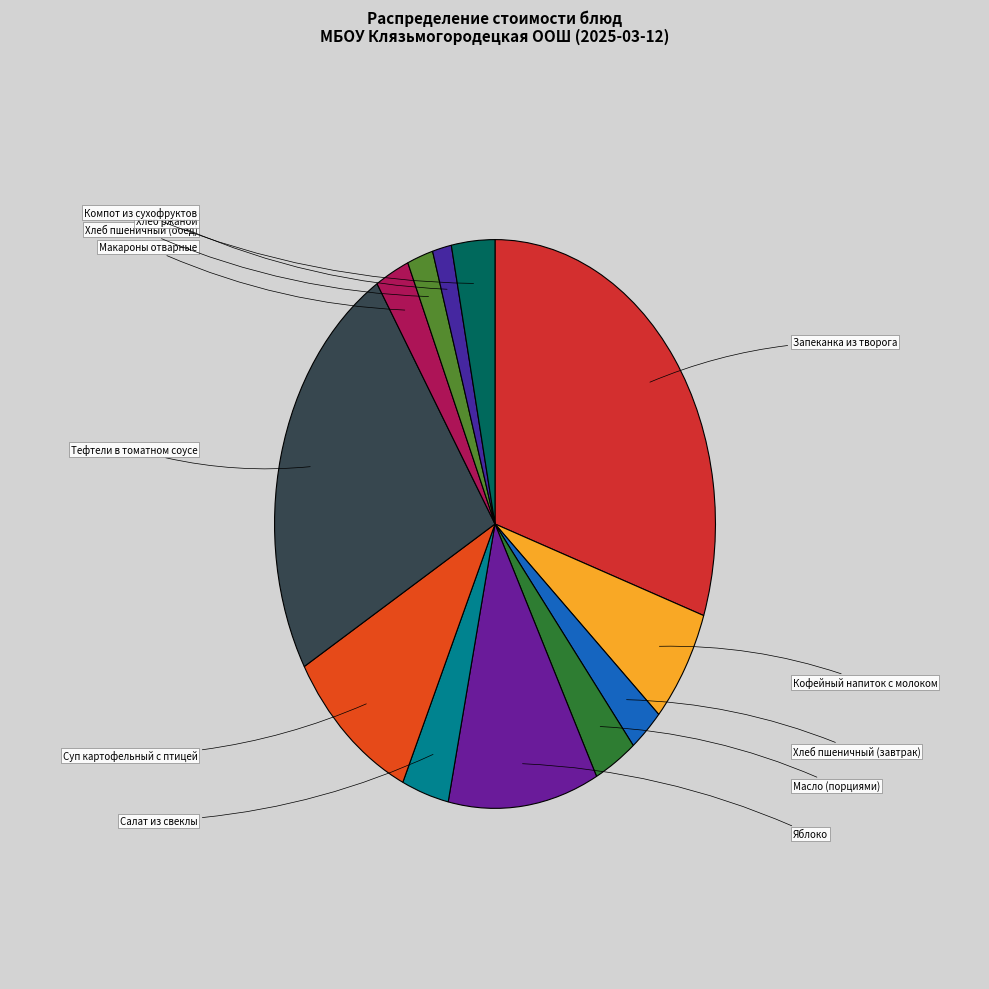

To the nearest percent, what is the average slice percentage?

8%